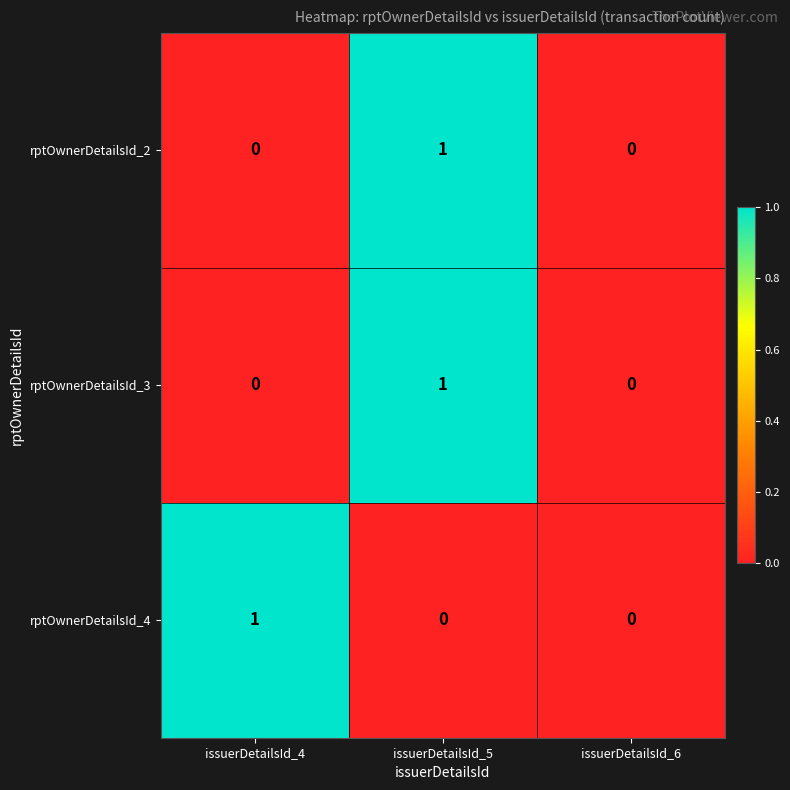

Which category has the highest value in the rptOwnerDetailsId_4 series?

issuerDetailsId_4